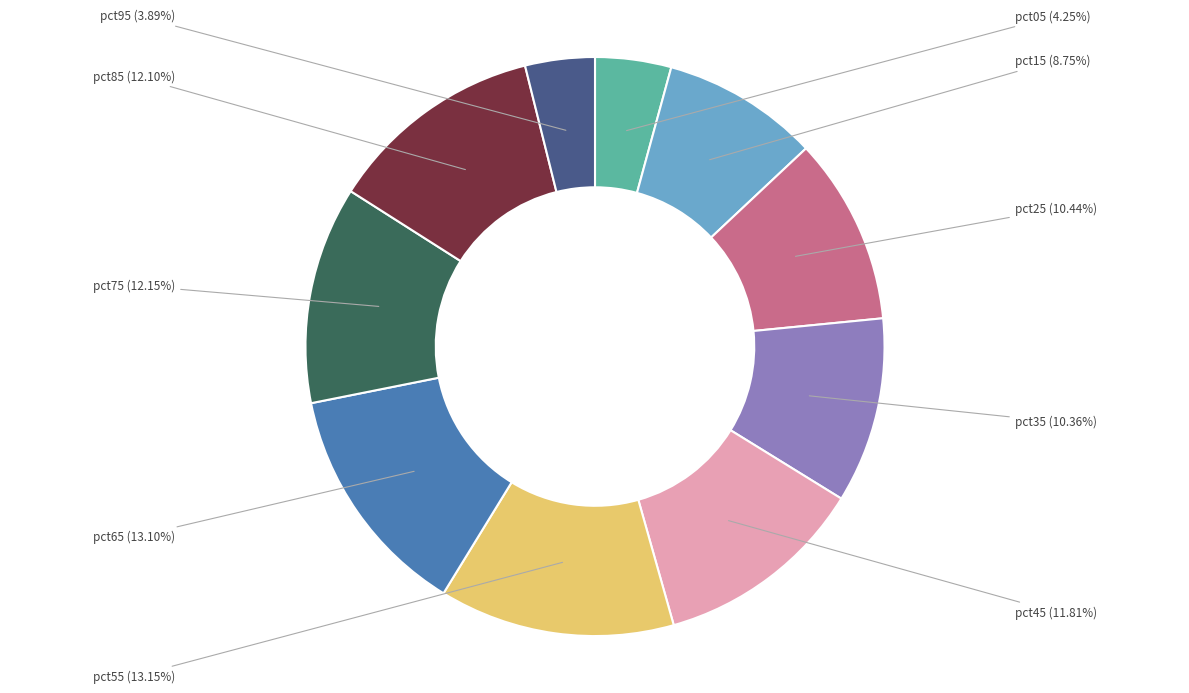

Does any single category account for the majority?

No